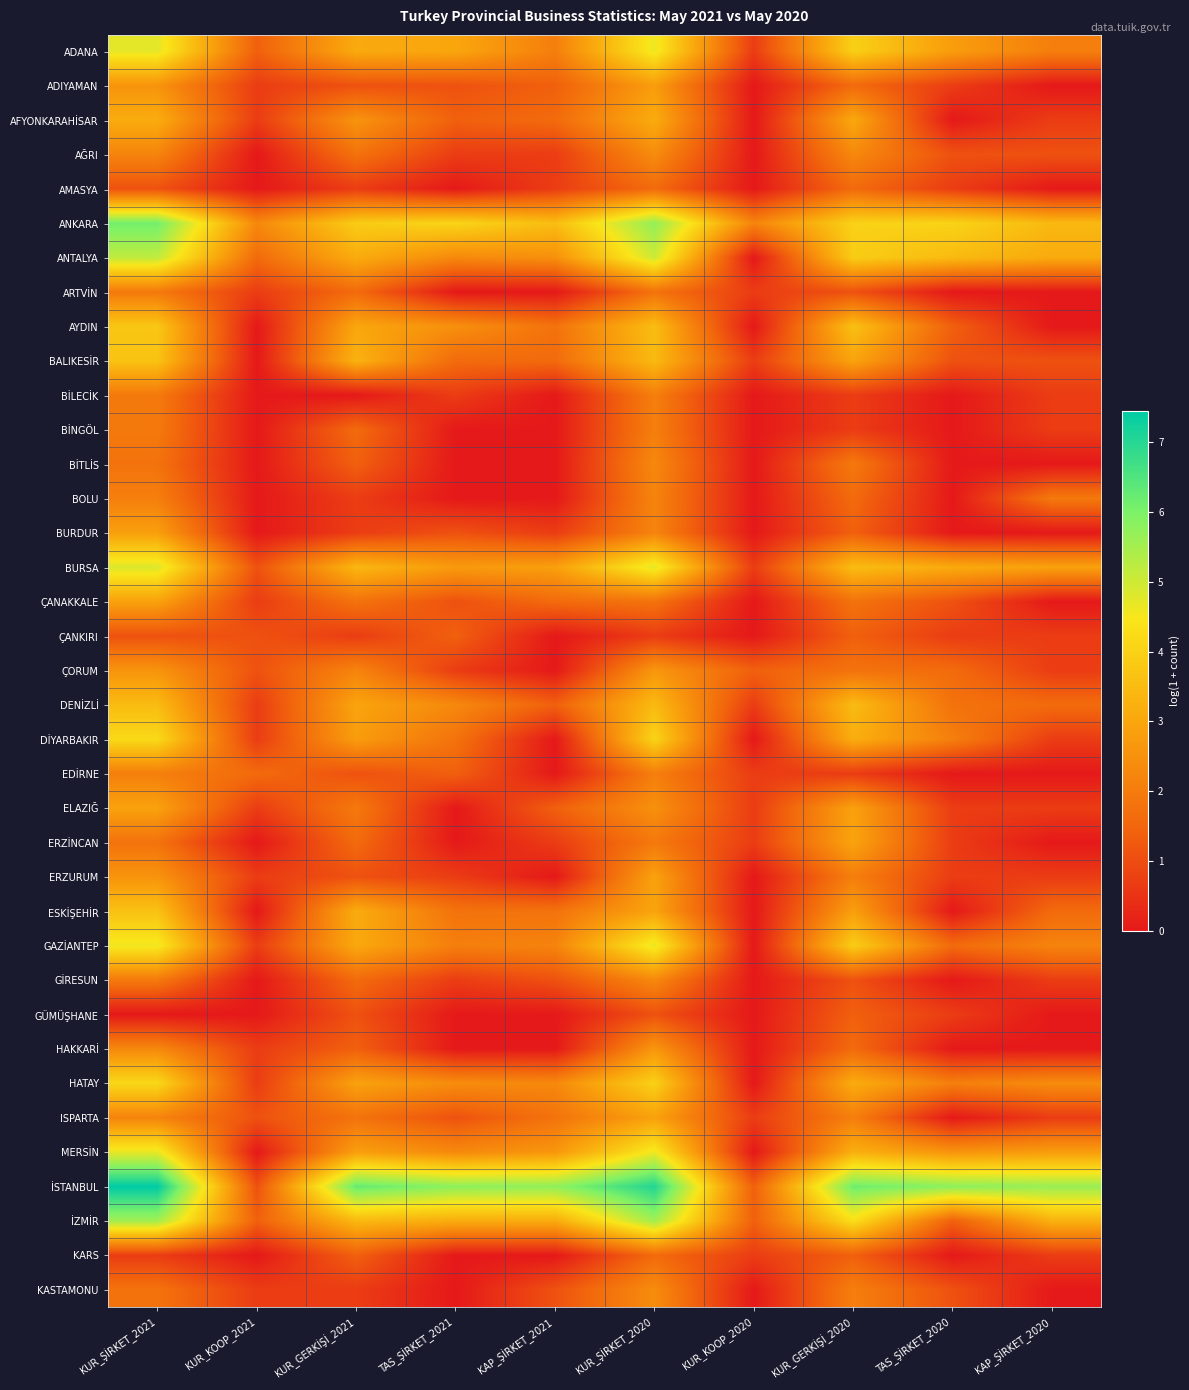

Between TAS_ŞİRKET_2021 and TAS_ŞİRKET_2020, which is larger?

TAS_ŞİRKET_2021